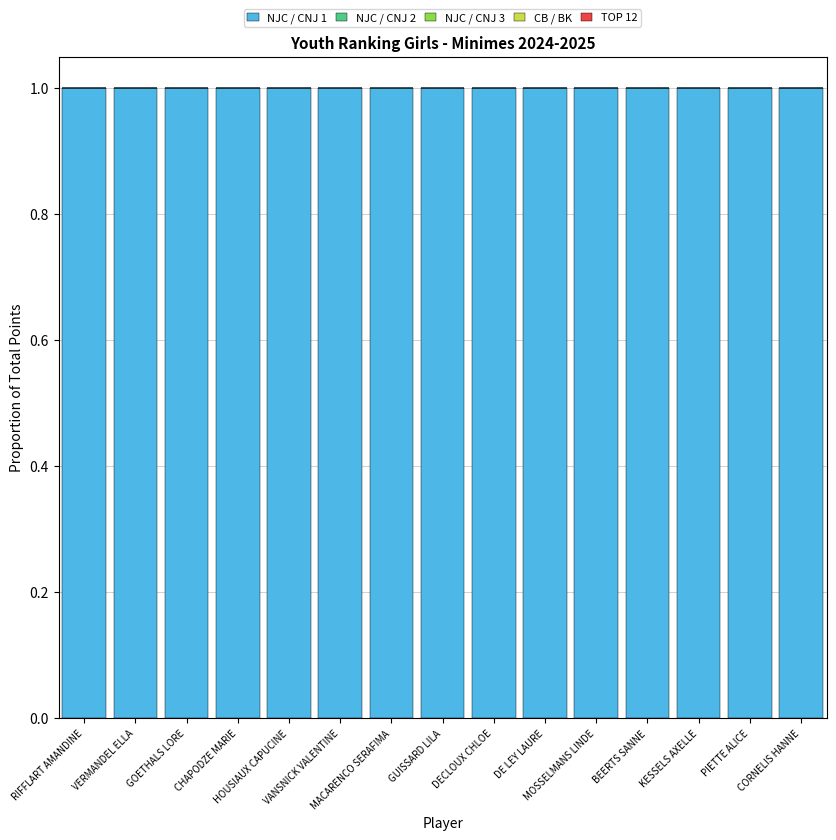

The value of CB / BK at GUISSARD LILA is 0. True or false?

True